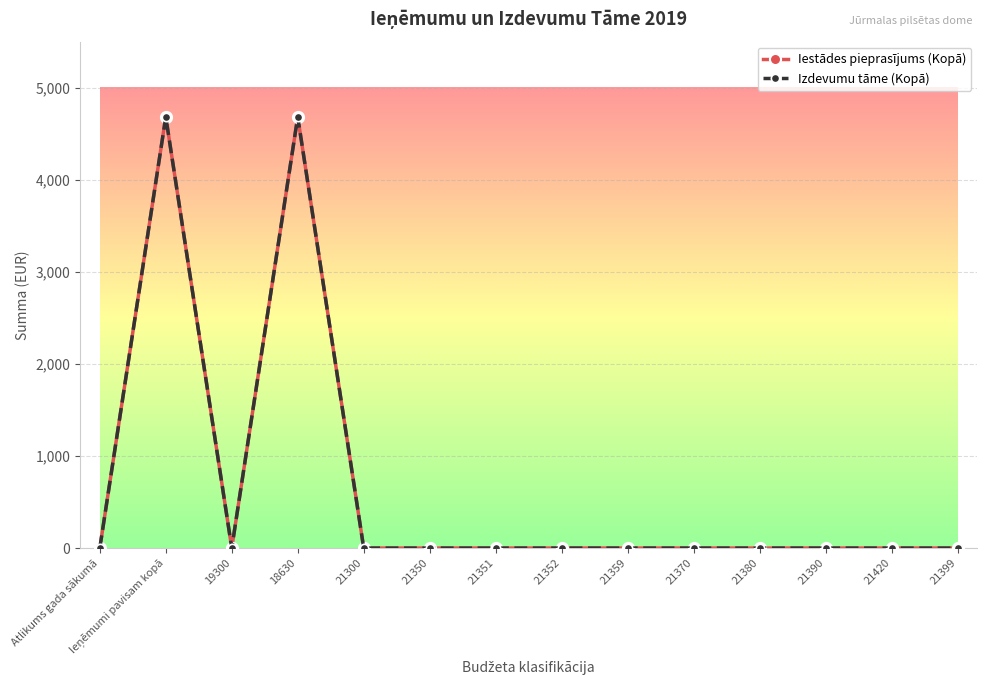

How many positive values does the Izdevumu tāme (Kopā) series have?

2